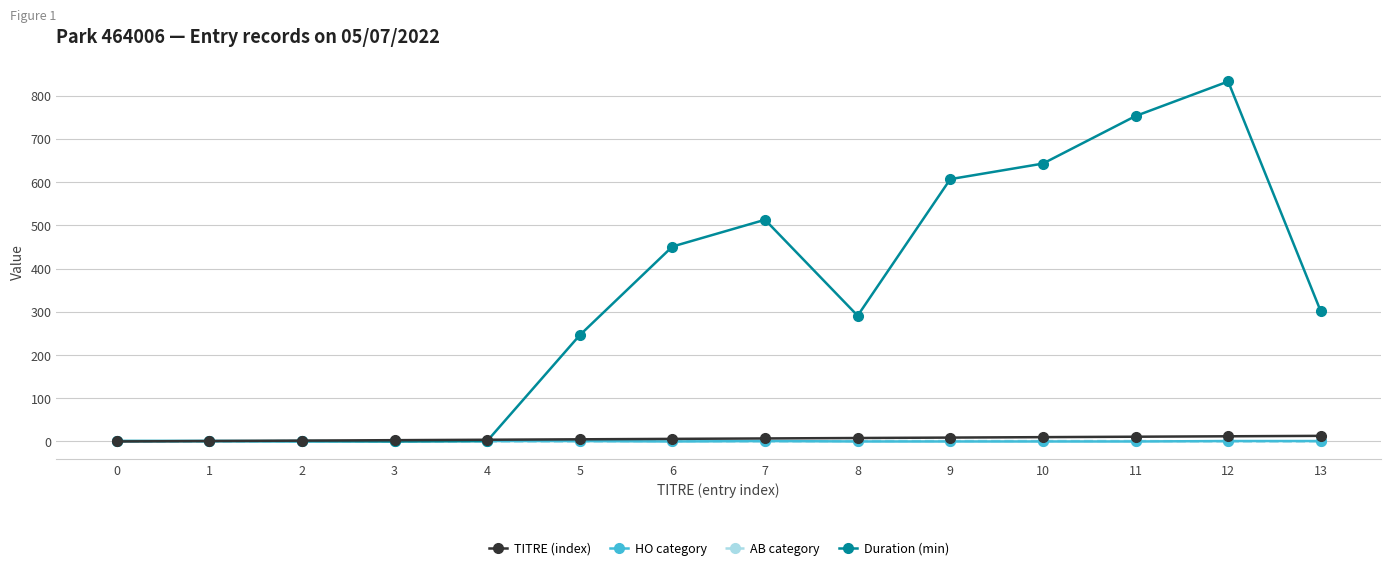

Is it true that HO category equals 1 at 13?

True